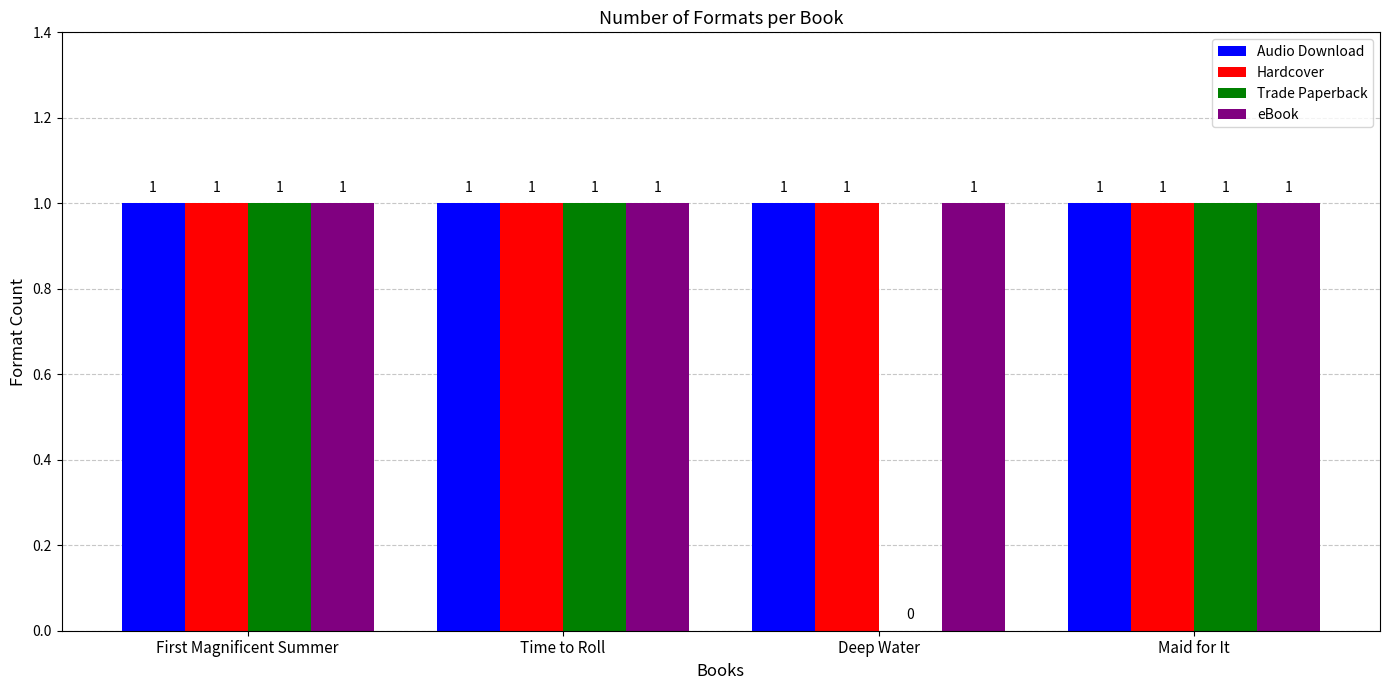

How many values in Trade Paperback are above zero?

3